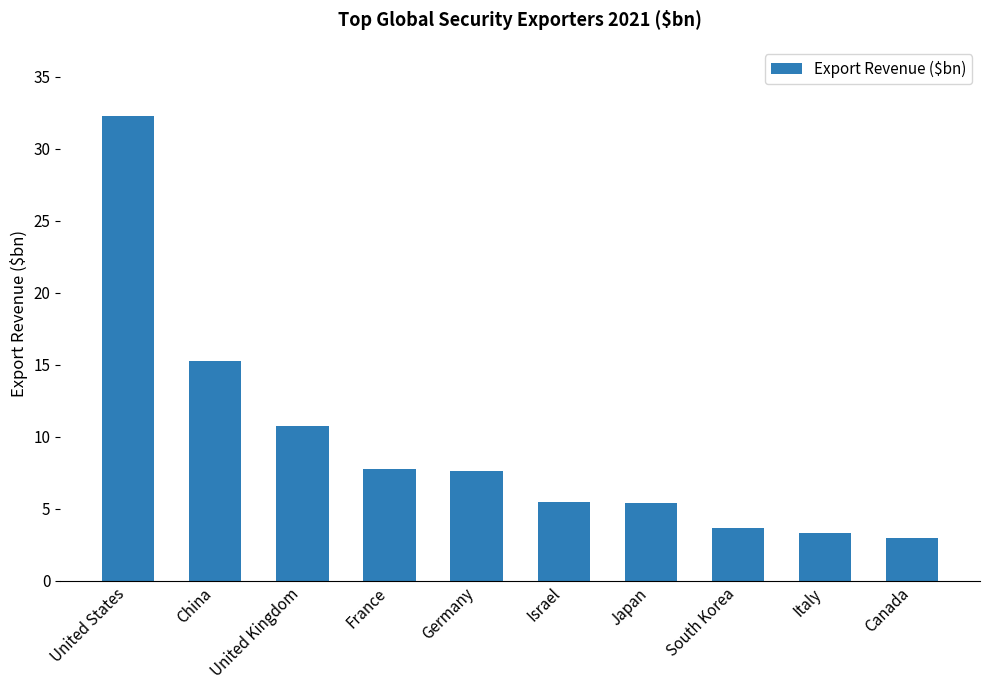

What is the smallest value displayed?

3.0